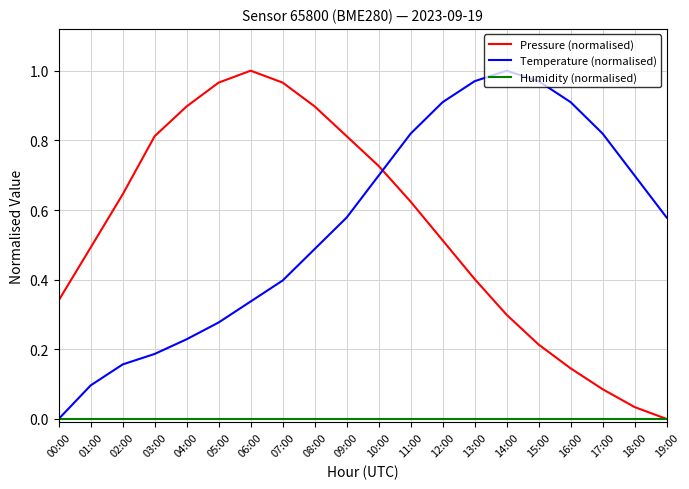

Between 06:00 and 11:00, which series saw the biggest shift?

Temperature (normalised)